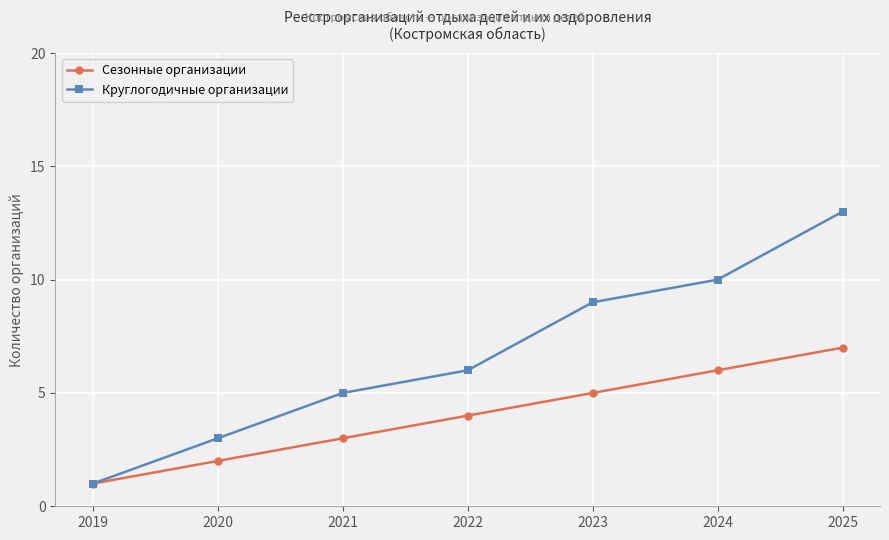

At which category is the sum across all series the highest?

2025